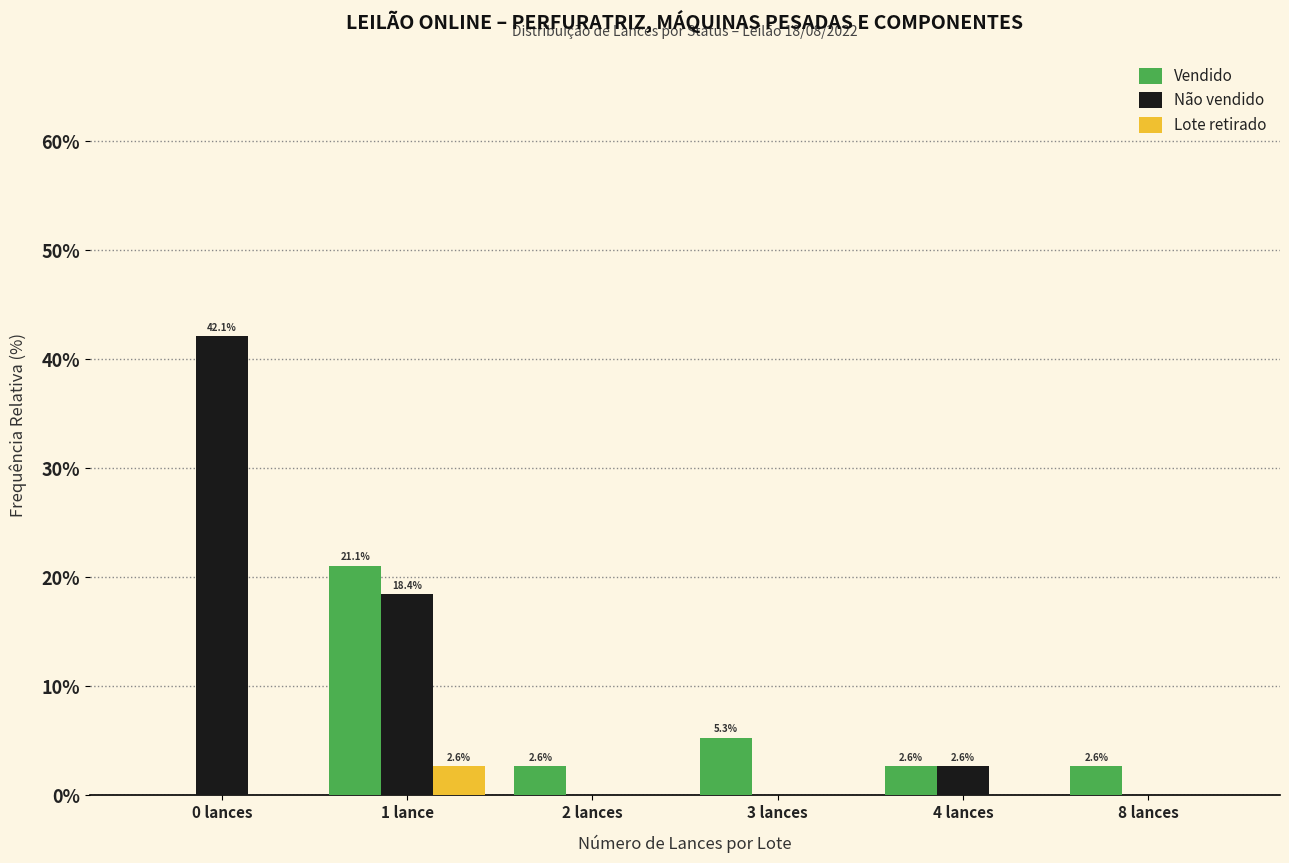

What is the average value of the Não vendido series?

10.5